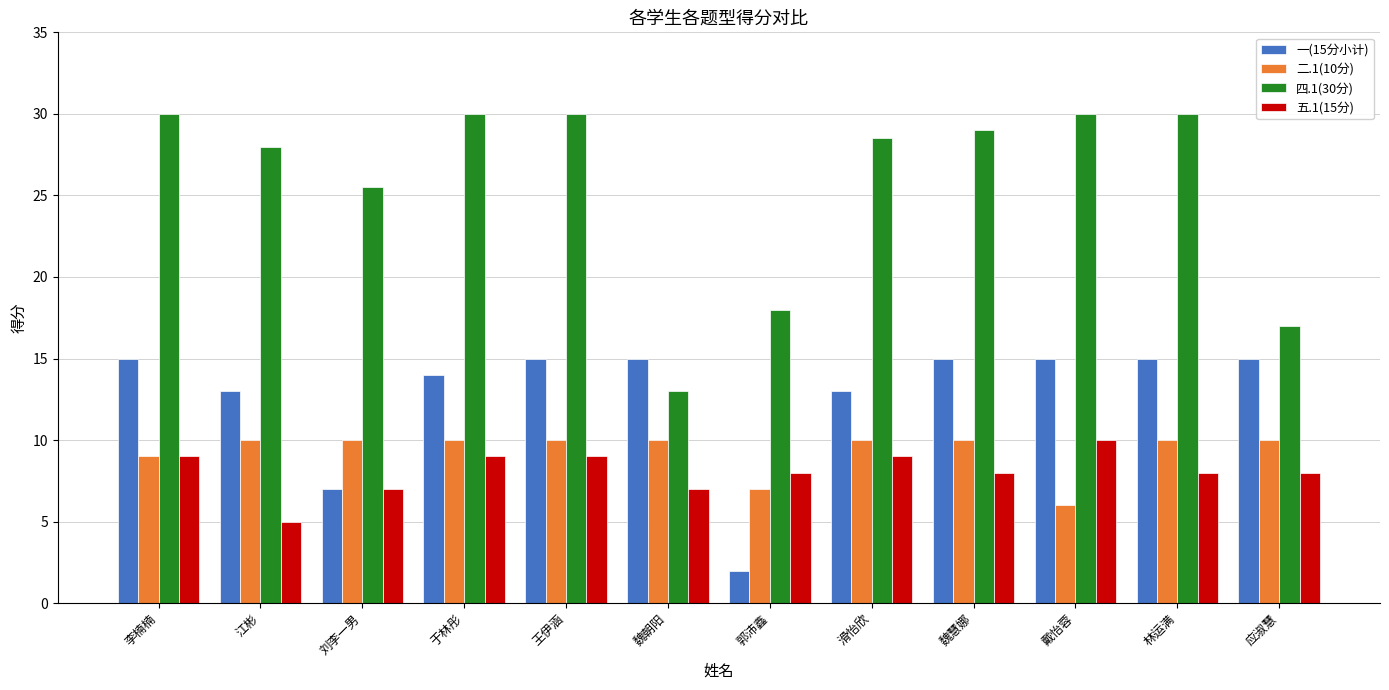

What is the difference between the second highest and second lowest values in the 一(15分小计) series?

8.0